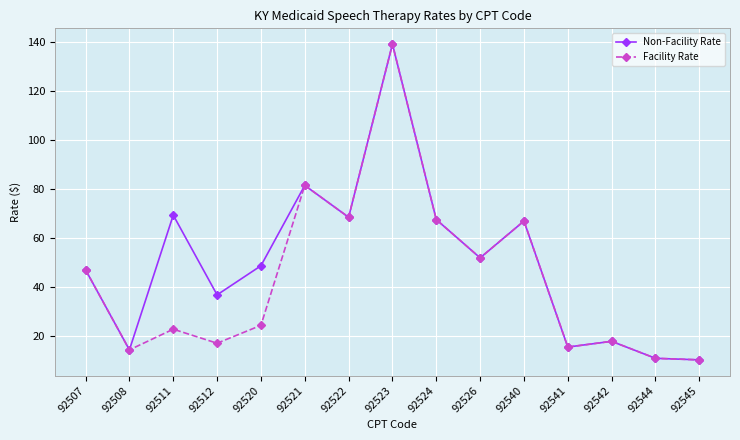

What are all the series names shown in the legend?

Non-Facility Rate, Facility Rate